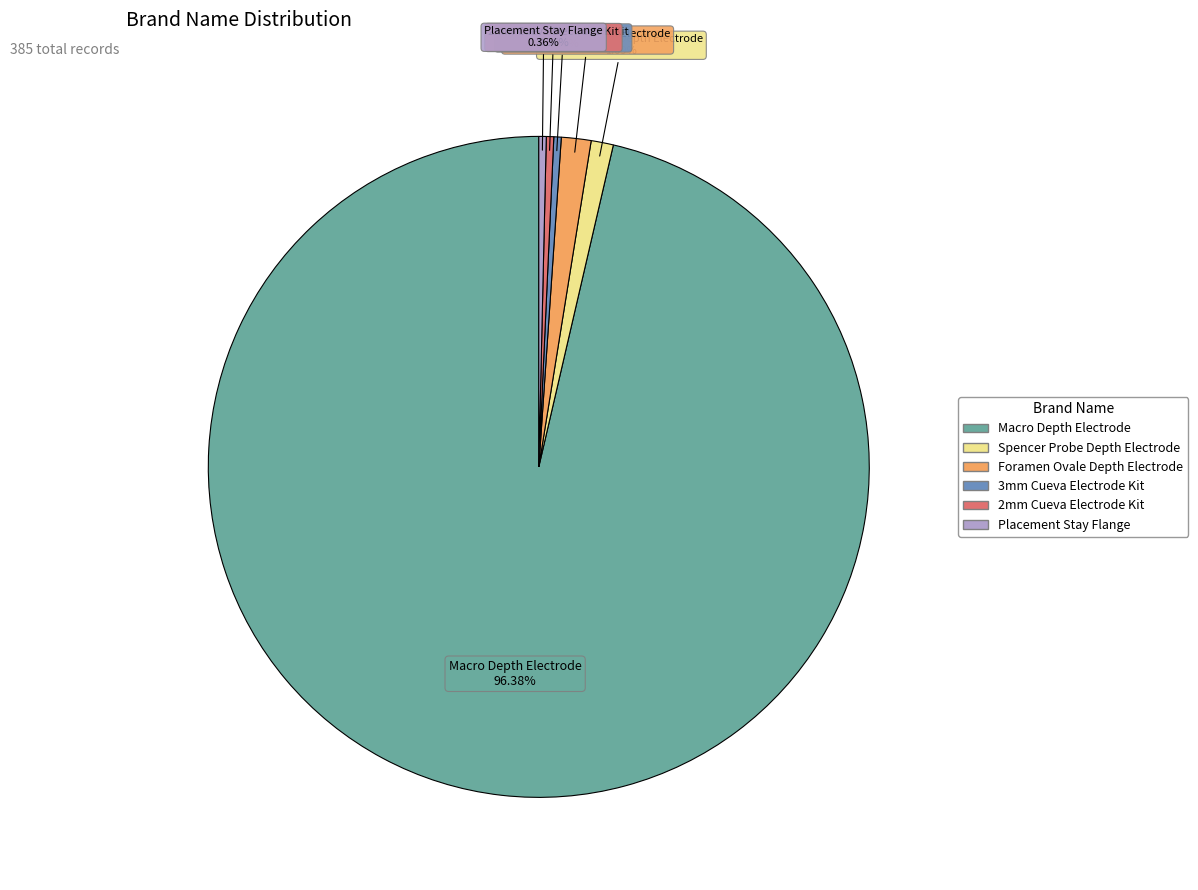

True or false: Placement Stay Flange accounts for 12% of the total.

False